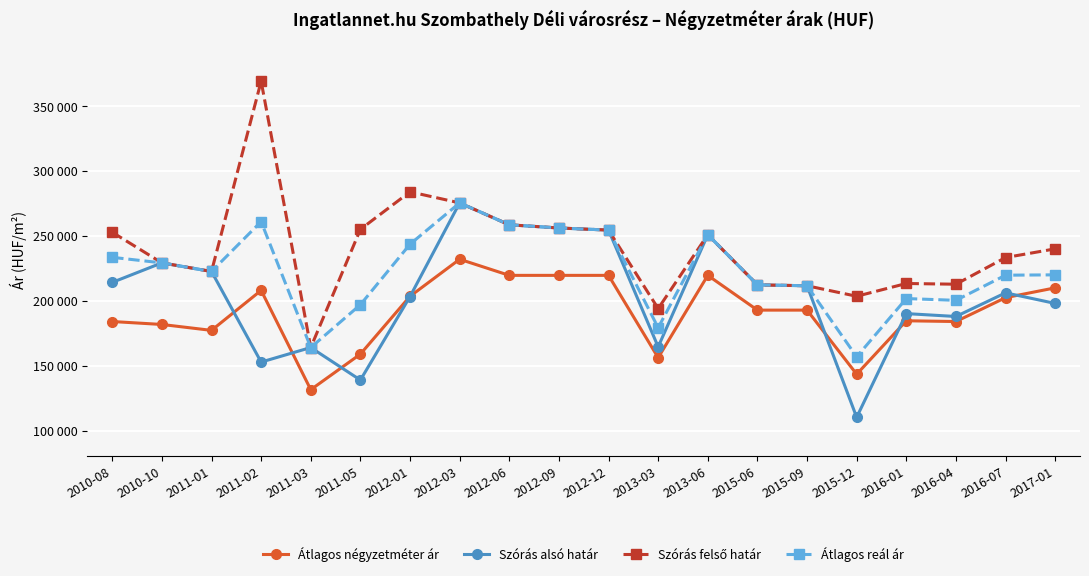

In Szórás felső határ, how many points are lower than both neighbors (excluding endpoints)?

5